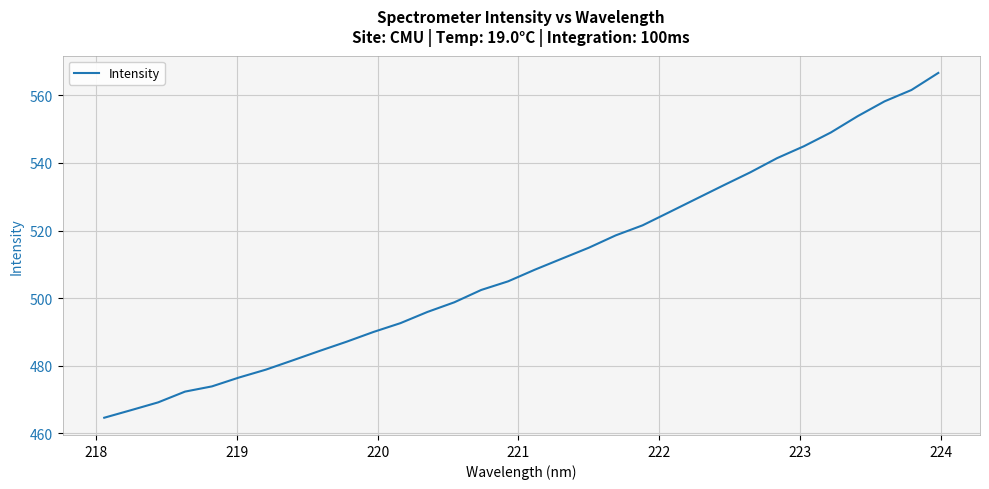

What is the minimum value shown in the chart?

464.6